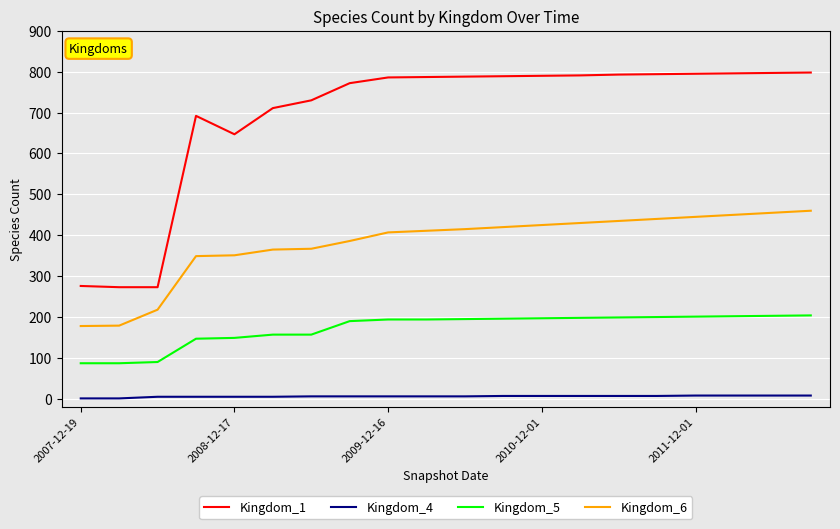

True or false: Kingdom_5 and Kingdom_1 intersect in this chart.

False